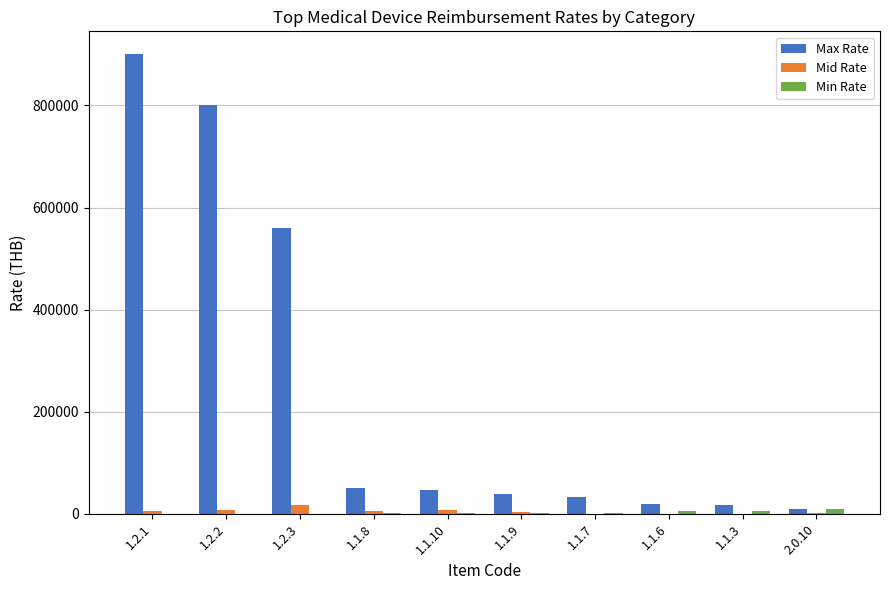

Which series has the largest total across all categories?

Max Rate